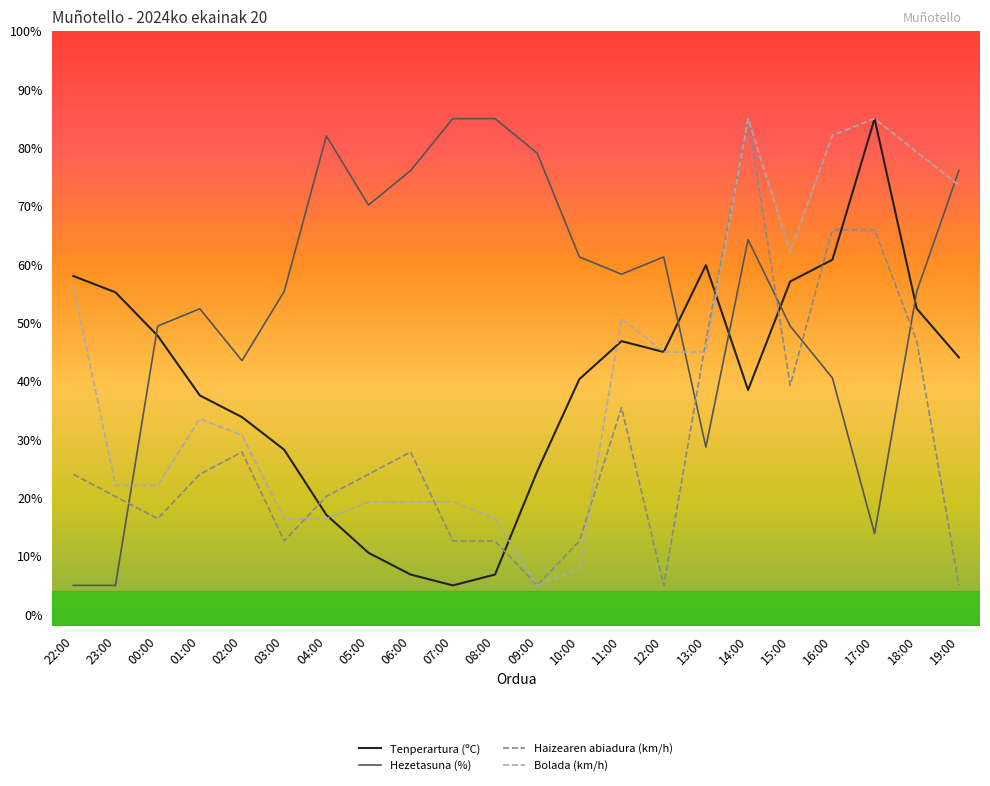

True or false: Tenperartura (ºC) has more than 1 interior local peaks.

True